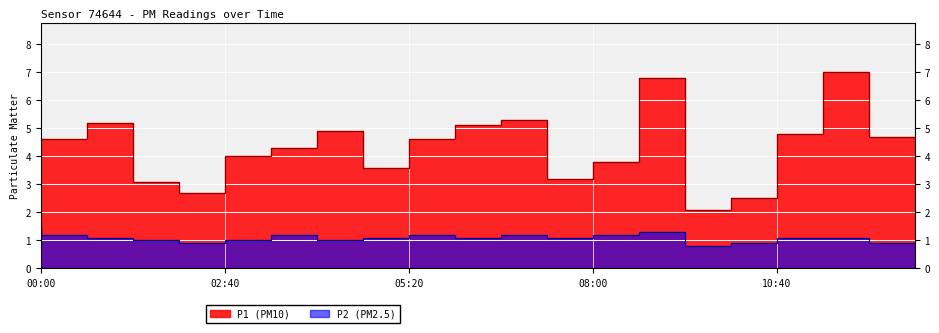

List the series in order of their peak value, highest first.

P1, P2